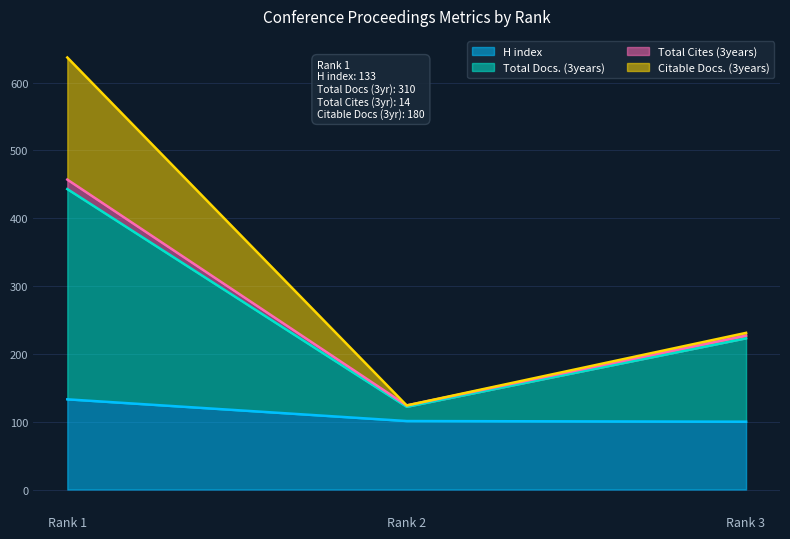

What is the minimum value shown in the chart?

100